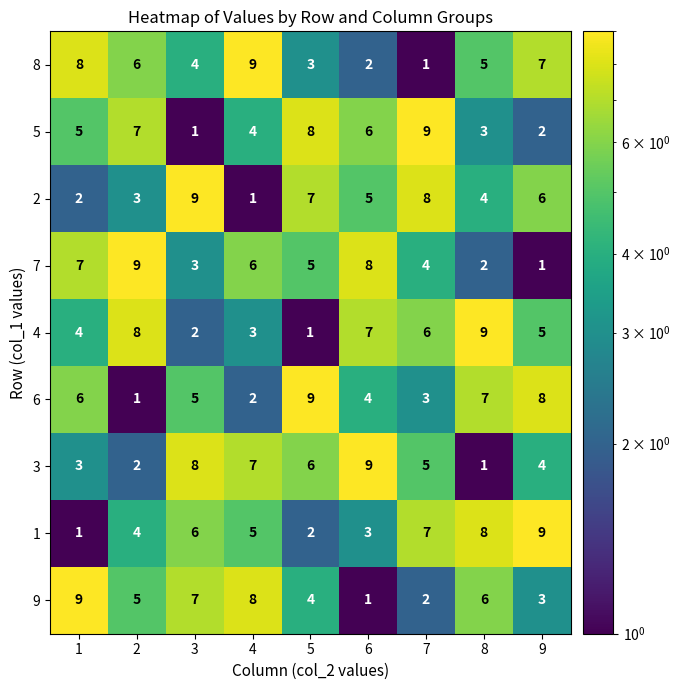

How many 9 values are between 3 and 7?

5